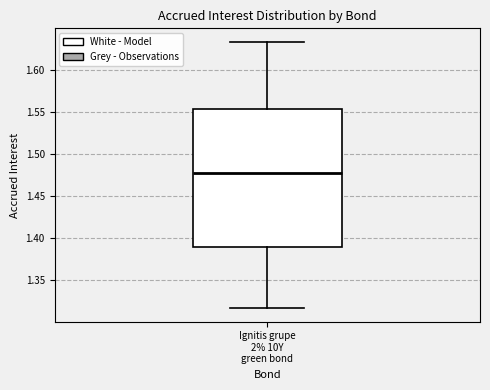

Where does the median line of the box for Ignitis grupe 2% 10Y green bond sit on the y-axis? The values are not printed on the chart, so give them approximately, as read against the axis.

1.480